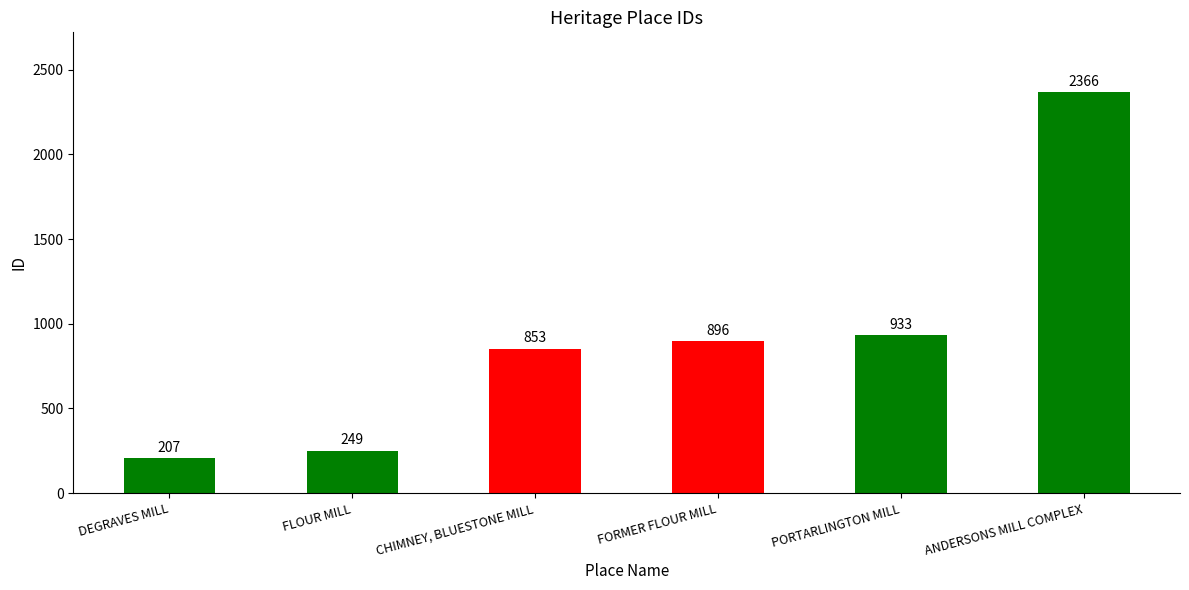

Between ANDERSONS MILL COMPLEX and CHIMNEY, BLUESTONE MILL, which is larger?

ANDERSONS MILL COMPLEX